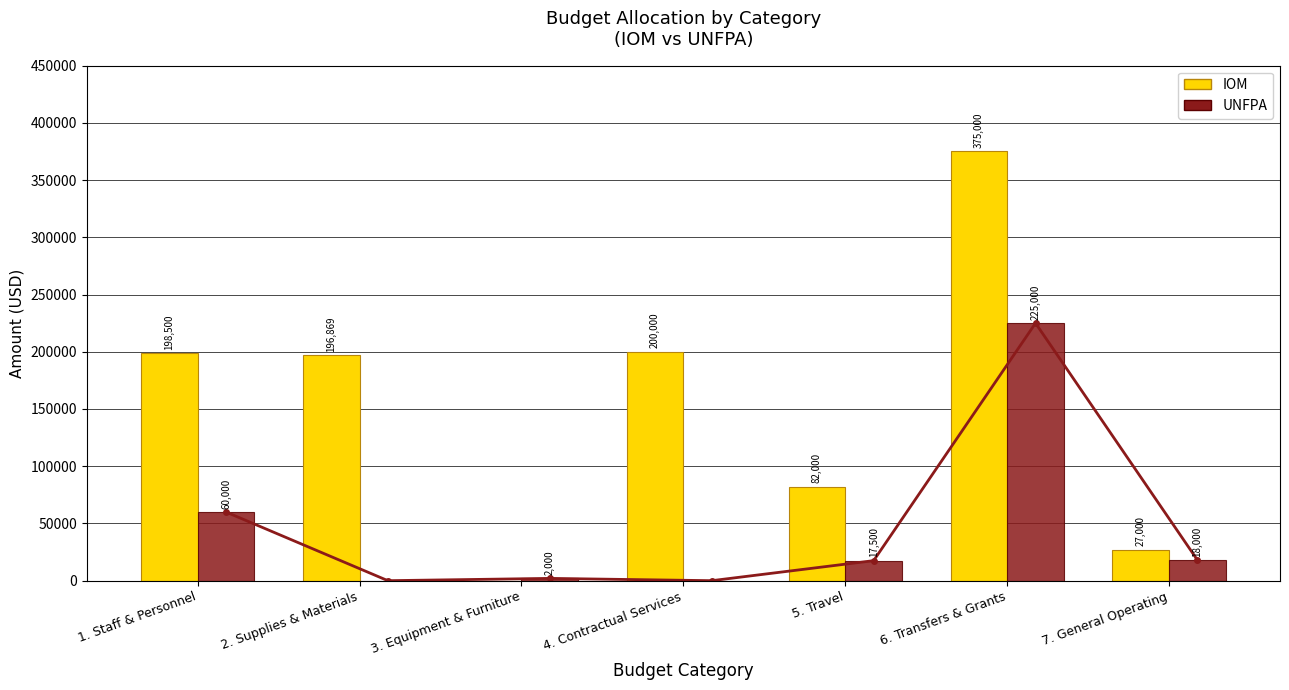

Does the chart contain any negative values?

No